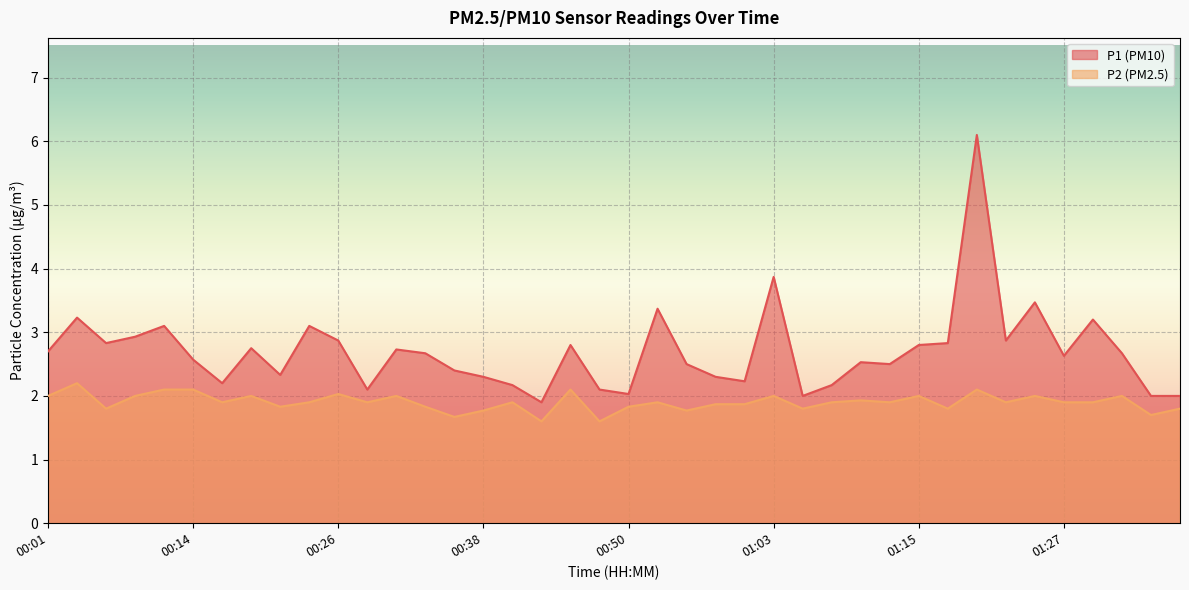

What value does the P2 series have at 01:35?

1.7